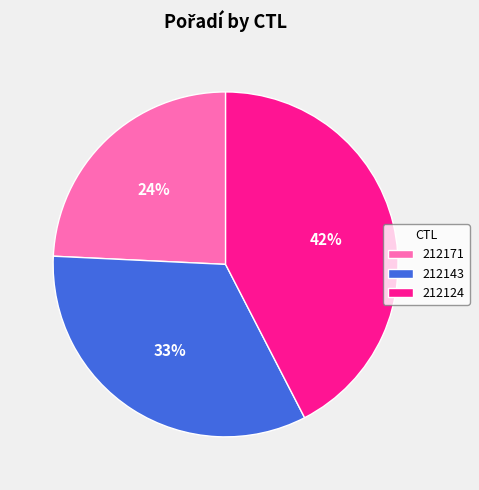

Does 212143 represent more than half of the total?

No